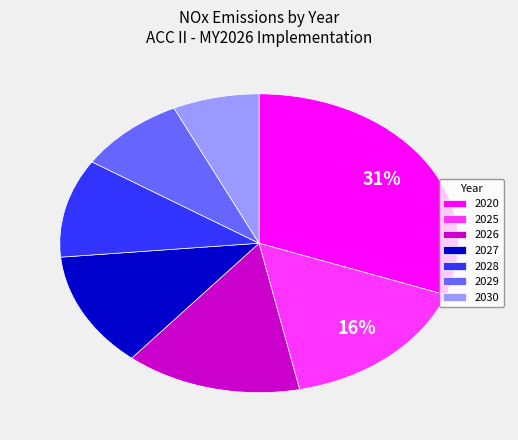

Which has a higher value, 2025 or 2030?

2025